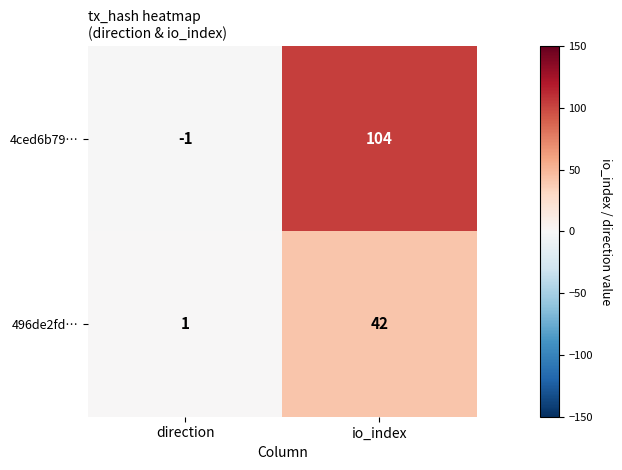

List the series in order of their peak value, lowest first.

496de2fd…, 4ced6b79…